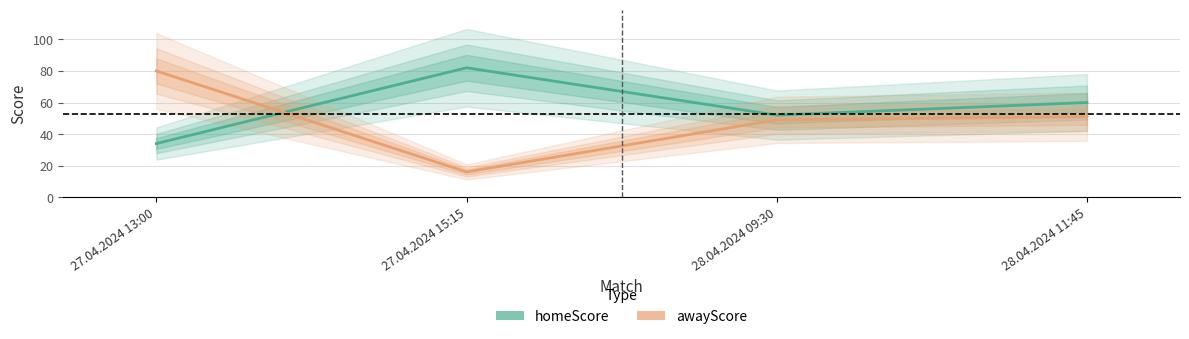

Between 27.04.2024 15:15 and 28.04.2024 11:45, which series saw the biggest shift?

awayScore